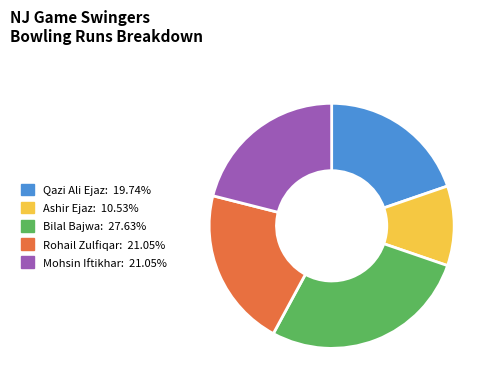

Between Qazi Ali Ejaz and Rohail Zulfiqar, which is larger?

Rohail Zulfiqar